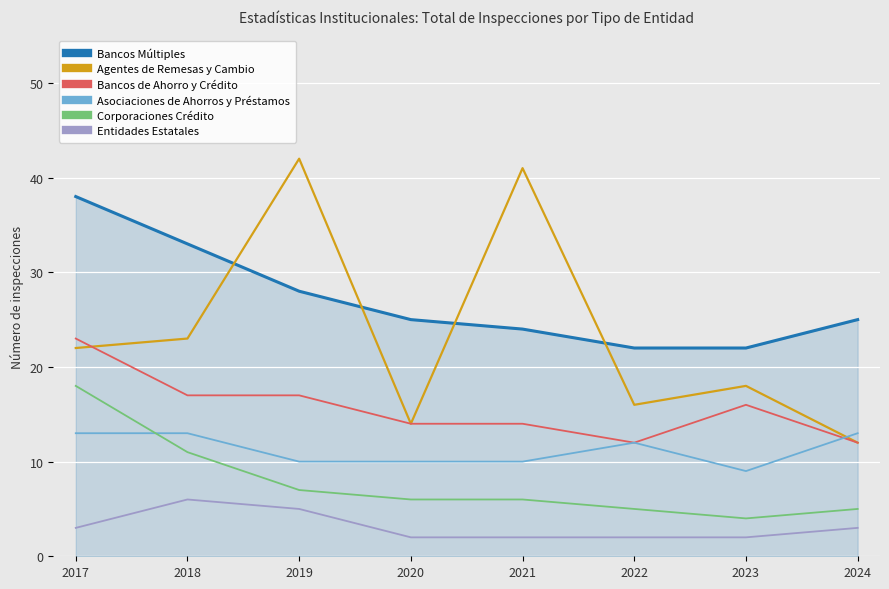

Where is the first local maximum for Agentes de Remesas y Cambio?

2019